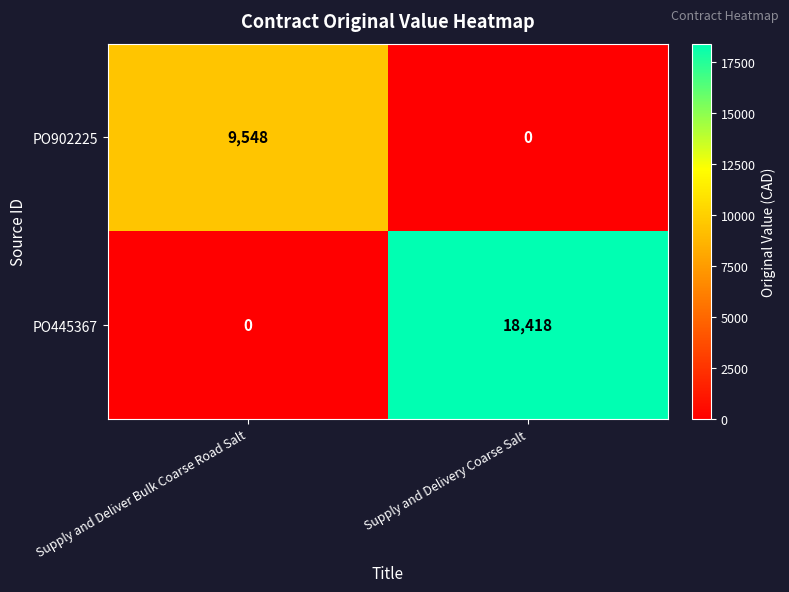

Count the number of categories in the chart.

2